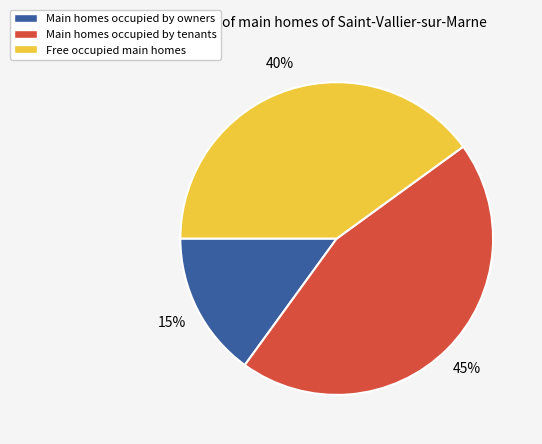

What is the ratio of the value at Free occupied main homes to the value at Main homes occupied by owners?

2.7